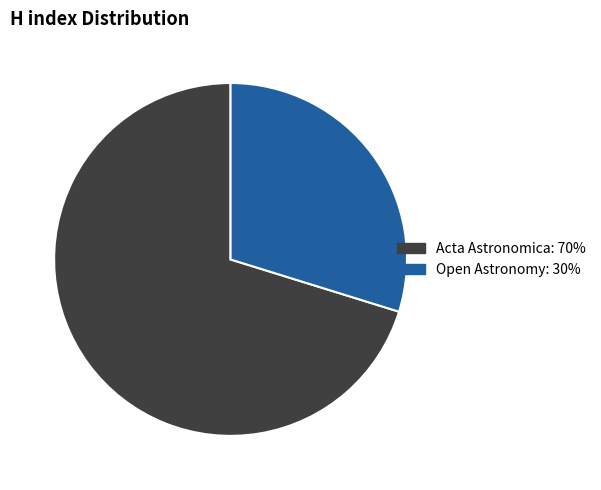

What is the smallest slice in the pie chart?

Open Astronomy